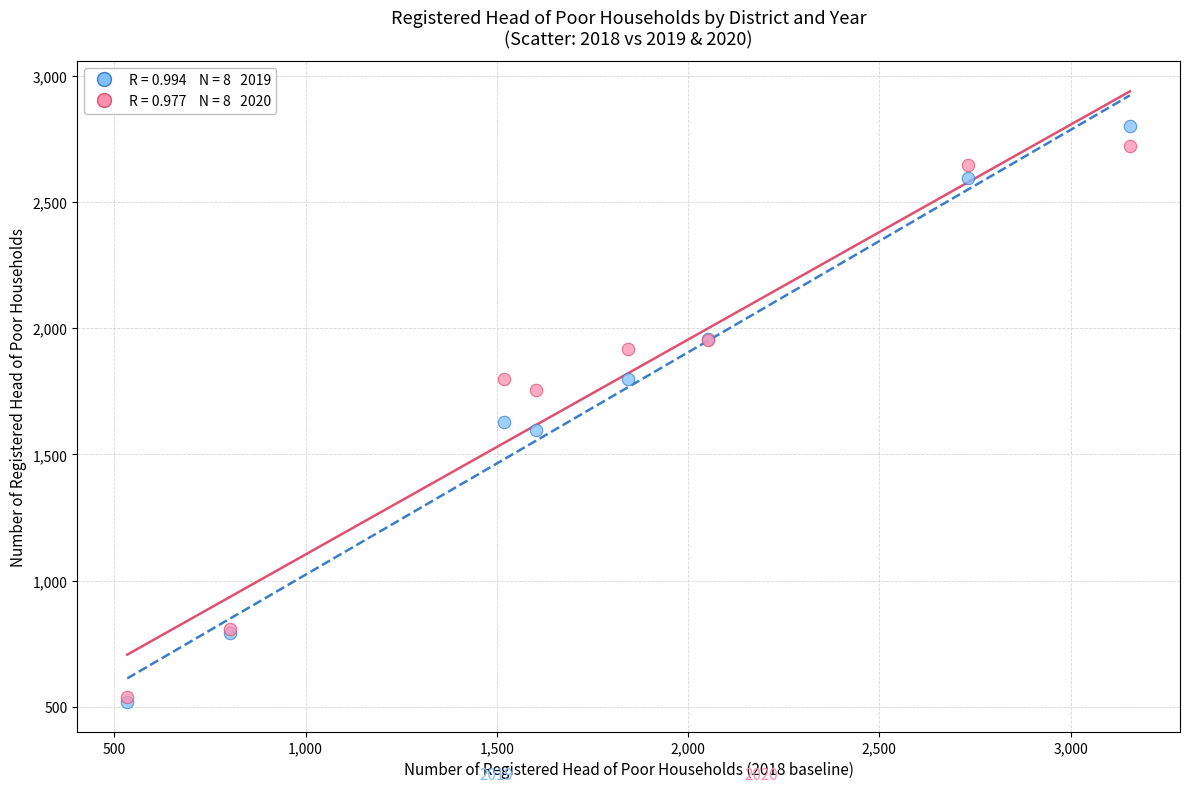

Across all series, what Y value is closest to 1660?

1630